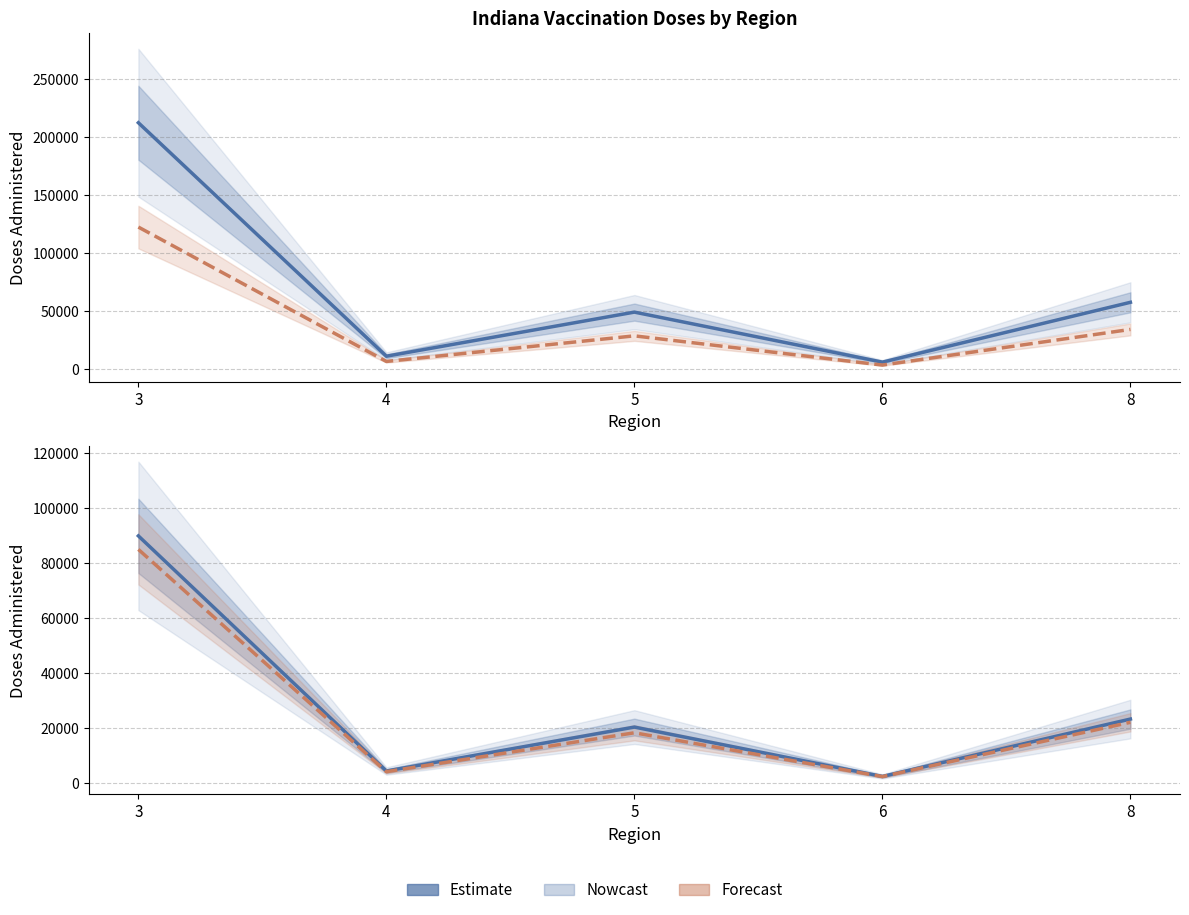

True or false: all_doses_administered and first_dose_administered intersect in this chart.

False